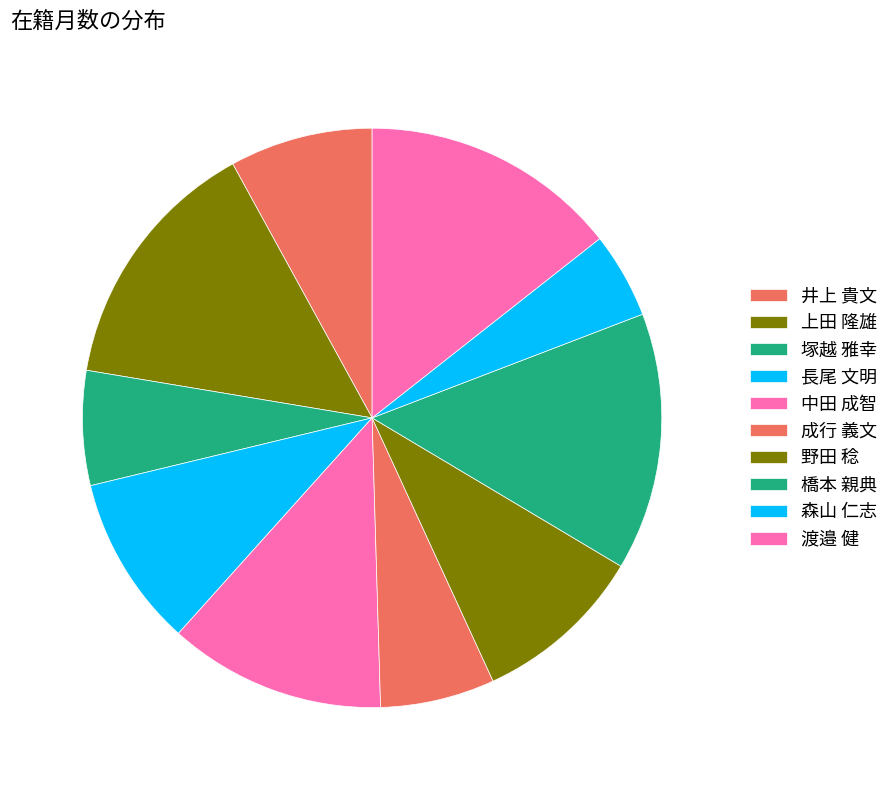

Count the number of slices in the pie.

10